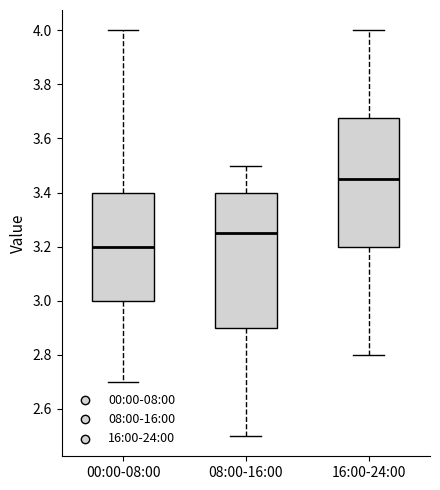

Comparing the boxes themselves (not the whiskers), which one is the tallest?

08:00-16:00